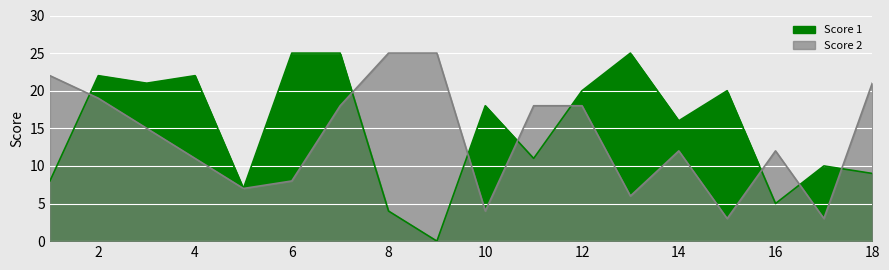

At which label is Score 1 closest to 12?

11